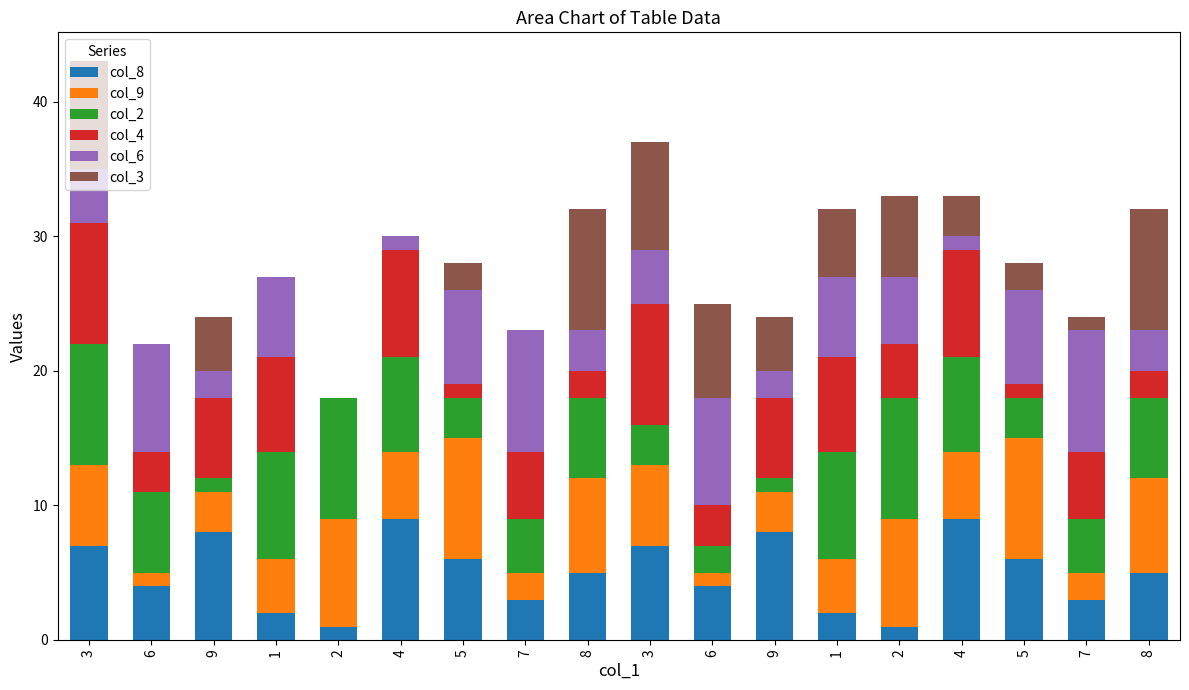

Where is col_6 nearest to the value 4?

3